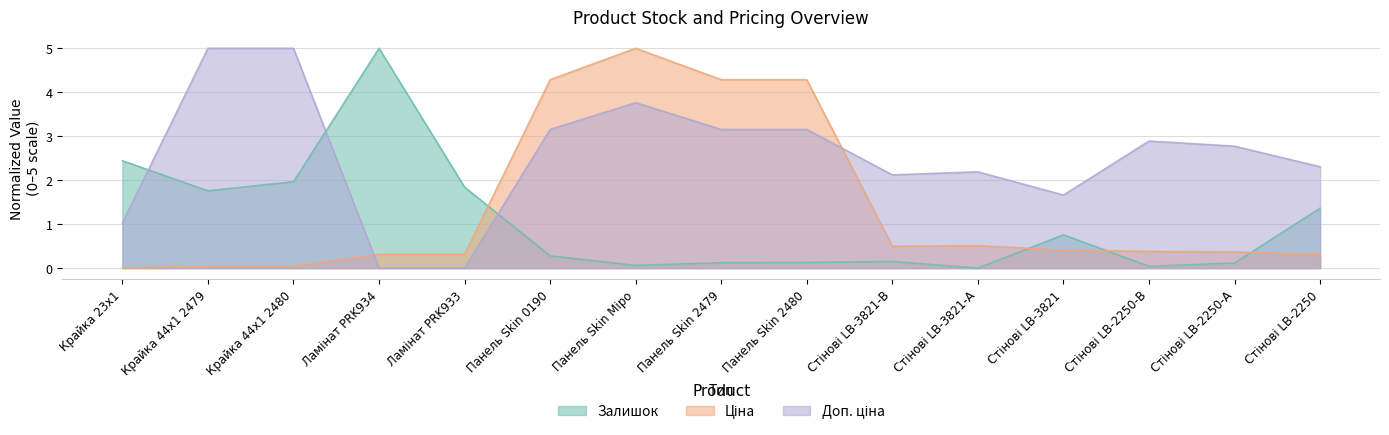

Is it true that Залишок equals 1.4 at Стінові LB-2250?

True